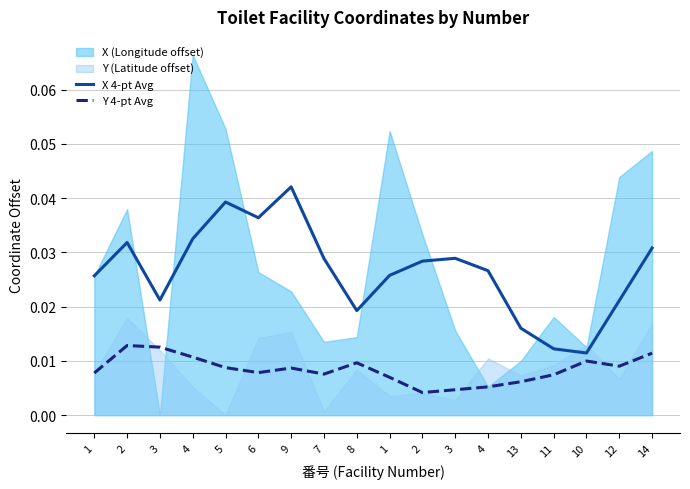

What is the label of the 5th point from the left?

5